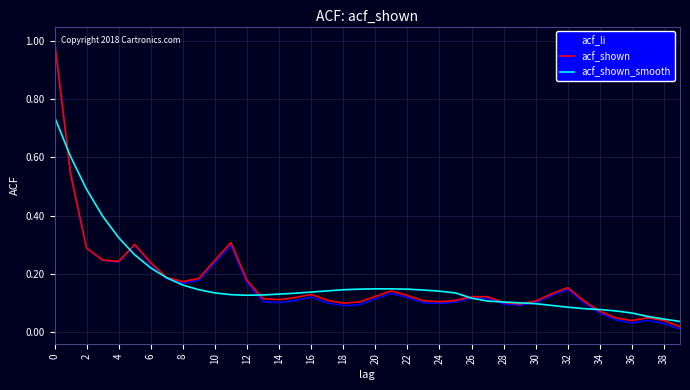

What is the maximum value for acf_shown?

1.0